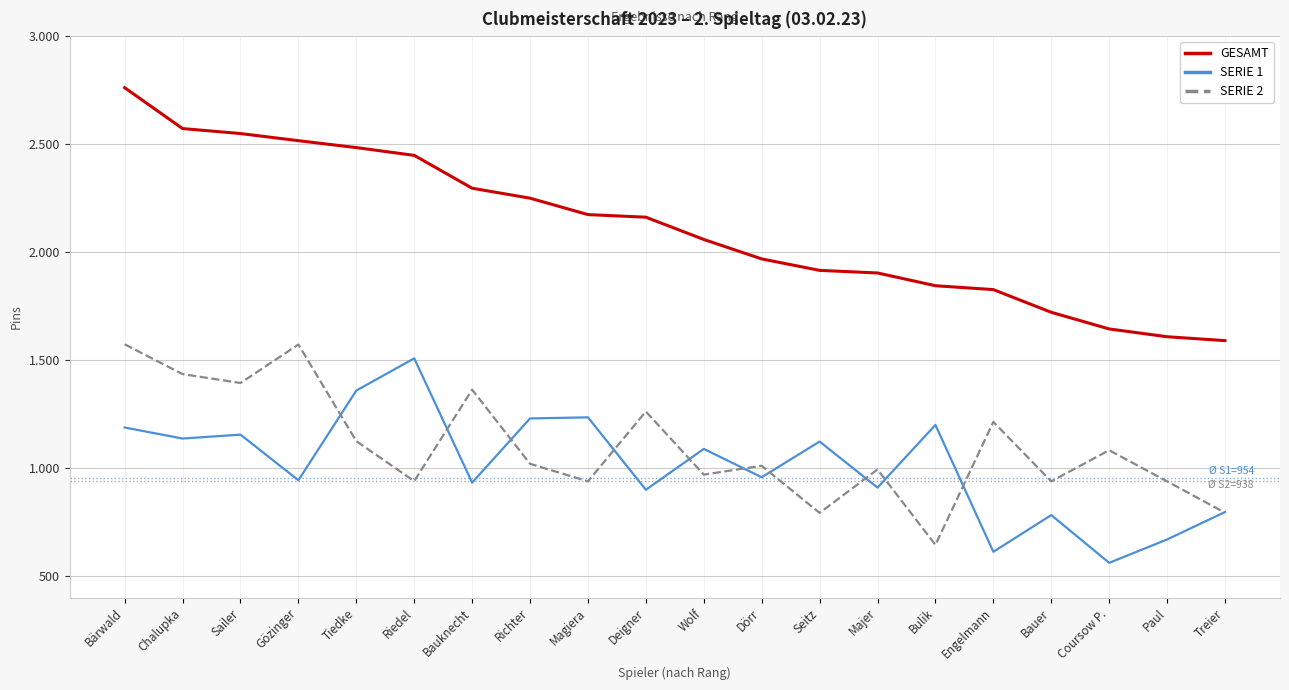

Between Sailer and Paul, which is larger?

Sailer